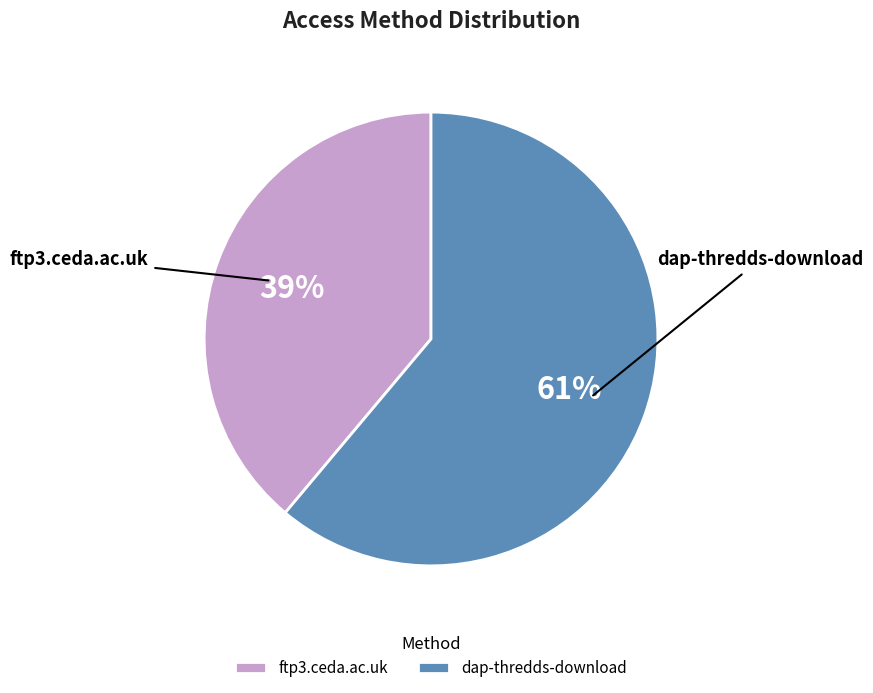

True or false: ftp3.ceda.ac.uk accounts for 25% of the total.

False